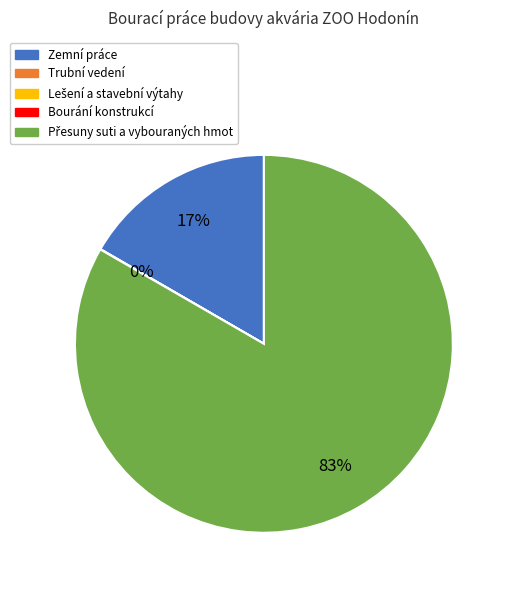

Does any single category account for the majority?

Yes